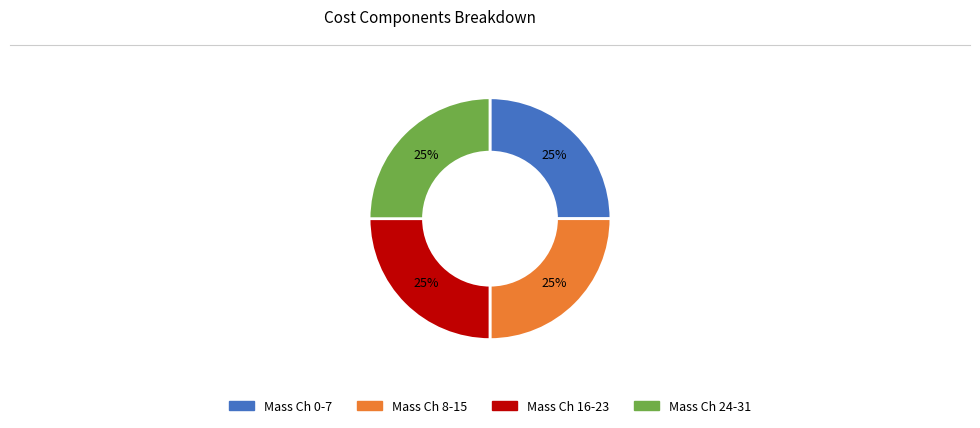

True or false: Mass Ch 16-23 accounts for 25% of the total.

True